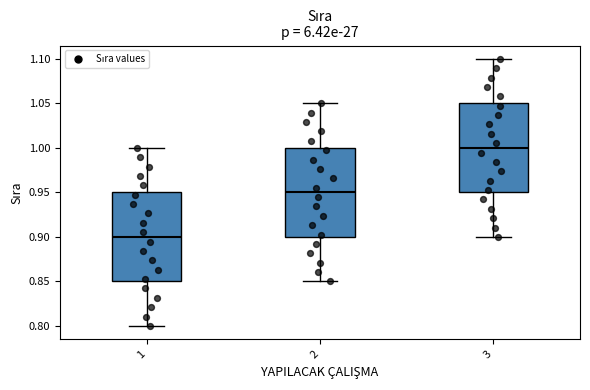

Reading left to right, transcribe this box plot: for each box, give where its median line is, the range the box spans, and where its two whiskers end, as read against the y-axis. The values are not printed on the chart, so give them approximately, as read against the axis.

1: median 0.90, box 0.85 to 0.95, whiskers 0.80 to 1.00
2: median 0.95, box 0.90 to 1.00, whiskers 0.85 to 1.05
3: median 1.00, box 0.95 to 1.05, whiskers 0.90 to 1.10